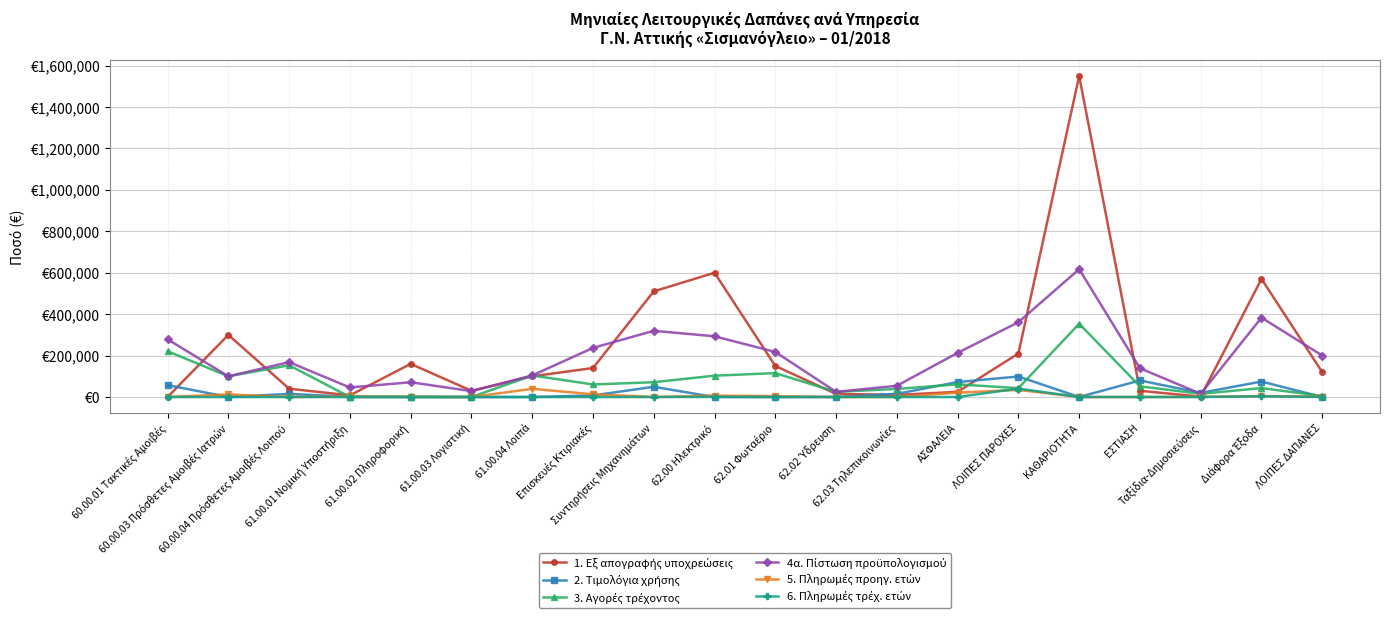

Reading left to right, list all the values displayed in this chart.

1. Εξ απογραφής υποχρεώσεις: 60.00.01 Τακτικές Αμοιβές=0	60.00.03 Πρόσθετες Αμοιβές Ιατρών=300000	60.00.04 Πρόσθετες Αμοιβές Λοιπού=40000	61.00.01 Νομική Υποστήριξη=8000	61.00.02 Πληροφορική=160000	61.00.03 Λογιστική=30000	61.00.04 Λοιπά=100000	Επισκευές Κτιριακές=140000	Συντηρήσεις Μηχανημάτων=510000	62.00 Ηλεκτρικό=600000	62.01 Φωταέριο=150000	62.02 Ύδρευση=15000	62.03 Τηλεπικοινωνίες=10000	ΑΣΦΑΛΕΙΑ=25000	ΛΟΙΠΕΣ ΠΑΡΟΧΕΣ=210000	ΚΑΘΑΡΙΟΤΗΤΑ=1550000	ΕΣΤΙΑΣΗ=30000	Ταξίδια-Δημοσιεύσεις=2000	Διάφορα Έξοδα=570000	ΛΟΙΠΕΣ ΔΑΠΑΝΕΣ=120000
2. Τιμολόγια χρήσης: 60.00.01 Τακτικές Αμοιβές=57258	60.00.03 Πρόσθετες Αμοιβές Ιατρών=0	60.00.04 Πρόσθετες Αμοιβές Λοιπού=15125	61.00.01 Νομική Υποστήριξη=1186	61.00.02 Πληροφορική=0	61.00.03 Λογιστική=0	61.00.04 Λοιπά=0	Επισκευές Κτιριακές=7543	Συντηρήσεις Μηχανημάτων=49296	62.00 Ηλεκτρικό=0	62.01 Φωταέριο=0	62.02 Ύδρευση=0	62.03 Τηλεπικοινωνίες=15262	ΑΣΦΑΛΕΙΑ=72251	ΛΟΙΠΕΣ ΠΑΡΟΧΕΣ=99040	ΚΑΘΑΡΙΟΤΗΤΑ=0	ΕΣΤΙΑΣΗ=80030	Ταξίδια-Δημοσιεύσεις=19971	Διάφορα Έξοδα=74622	ΛΟΙΠΕΣ ΔΑΠΑΝΕΣ=0
3. Αγορές τρέχοντος: 60.00.01 Τακτικές Αμοιβές=221142	60.00.03 Πρόσθετες Αμοιβές Ιατρών=100000	60.00.04 Πρόσθετες Αμοιβές Λοιπού=153275	61.00.01 Νομική Υποστήριξη=0	61.00.02 Πληροφορική=353	61.00.03 Λογιστική=0	61.00.04 Λοιπά=104000	Επισκευές Κτιριακές=60554	Συντηρήσεις Μηχανημάτων=71507	62.00 Ηλεκτρικό=103014	62.01 Φωταέριο=115400	62.02 Ύδρευση=24800	62.03 Τηλεπικοινωνίες=39018	ΑΣΦΑΛΕΙΑ=61125	ΛΟΙΠΕΣ ΠΑΡΟΧΕΣ=42759	ΚΑΘΑΡΙΟΤΗΤΑ=353705	ΕΣΤΙΑΣΗ=51507	Ταξίδια-Δημοσιεύσεις=15480	Διάφορα Έξοδα=42970	ΛΟΙΠΕΣ ΔΑΠΑΝΕΣ=5107
4α. Πίστωση προϋπολογισμού: 60.00.01 Τακτικές Αμοιβές=278400	60.00.03 Πρόσθετες Αμοιβές Ιατρών=100000	60.00.04 Πρόσθετες Αμοιβές Λοιπού=168400	61.00.01 Νομική Υποστήριξη=46000	61.00.02 Πληροφορική=71320	61.00.03 Λογιστική=28400	61.00.04 Λοιπά=104000	Επισκευές Κτιριακές=237200	Συντηρήσεις Μηχανημάτων=319600	62.00 Ηλεκτρικό=293200	62.01 Φωταέριο=217600	62.02 Ύδρευση=24800	62.03 Τηλεπικοινωνίες=54280	ΑΣΦΑΛΕΙΑ=213200	ΛΟΙΠΕΣ ΠΑΡΟΧΕΣ=361080	ΚΑΘΑΡΙΟΤΗΤΑ=617200	ΕΣΤΙΑΣΗ=138800	Ταξίδια-Δημοσιεύσεις=15480	Διάφορα Έξοδα=383120	ΛΟΙΠΕΣ ΔΑΠΑΝΕΣ=200000
5. Πληρωμές προηγ. ετών: 60.00.01 Τακτικές Αμοιβές=0	60.00.03 Πρόσθετες Αμοιβές Ιατρών=12660	60.00.04 Πρόσθετες Αμοιβές Λοιπού=0	61.00.01 Νομική Υποστήριξη=2985	61.00.02 Πληροφορική=1633	61.00.03 Λογιστική=0	61.00.04 Λοιπά=39612	Επισκευές Κτιριακές=13110	Συντηρήσεις Μηχανημάτων=0	62.00 Ηλεκτρικό=6653	62.01 Φωταέριο=3958	62.02 Ύδρευση=0	62.03 Τηλεπικοινωνίες=348	ΑΣΦΑΛΕΙΑ=20956	ΛΟΙΠΕΣ ΠΑΡΟΧΕΣ=34471	ΚΑΘΑΡΙΟΤΗΤΑ=0	ΕΣΤΙΑΣΗ=0	Ταξίδια-Δημοσιεύσεις=855	Διάφορα Έξοδα=4751	ΛΟΙΠΕΣ ΔΑΠΑΝΕΣ=2418
6. Πληρωμές τρέχ. ετών: 60.00.01 Τακτικές Αμοιβές=0	60.00.03 Πρόσθετες Αμοιβές Ιατρών=0	60.00.04 Πρόσθετες Αμοιβές Λοιπού=0	61.00.01 Νομική Υποστήριξη=0	61.00.02 Πληροφορική=0	61.00.03 Λογιστική=0	61.00.04 Λοιπά=0	Επισκευές Κτιριακές=0	Συντηρήσεις Μηχανημάτων=0	62.00 Ηλεκτρικό=750	62.01 Φωταέριο=0	62.02 Ύδρευση=0	62.03 Τηλεπικοινωνίες=95	ΑΣΦΑΛΕΙΑ=0	ΛΟΙΠΕΣ ΠΑΡΟΧΕΣ=40627	ΚΑΘΑΡΙΟΤΗΤΑ=0	ΕΣΤΙΑΣΗ=0	Ταξίδια-Δημοσιεύσεις=0	Διάφορα Έξοδα=3324	ΛΟΙΠΕΣ ΔΑΠΑΝΕΣ=0